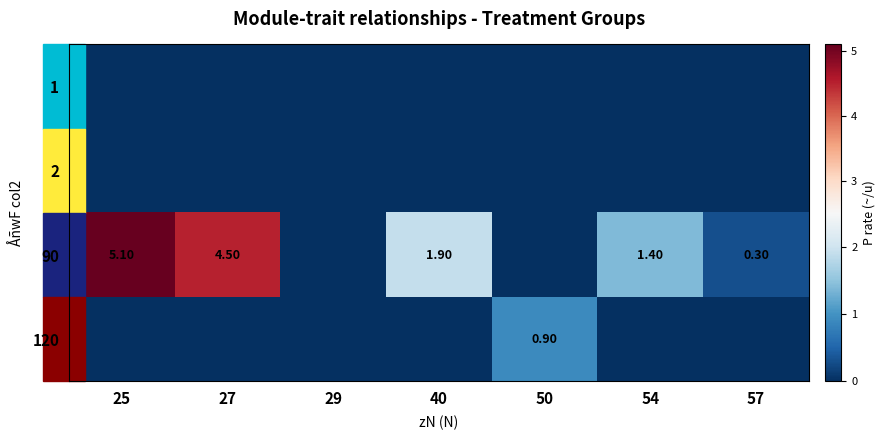

True or false: 90 has a value of 2.2 at 50.

False